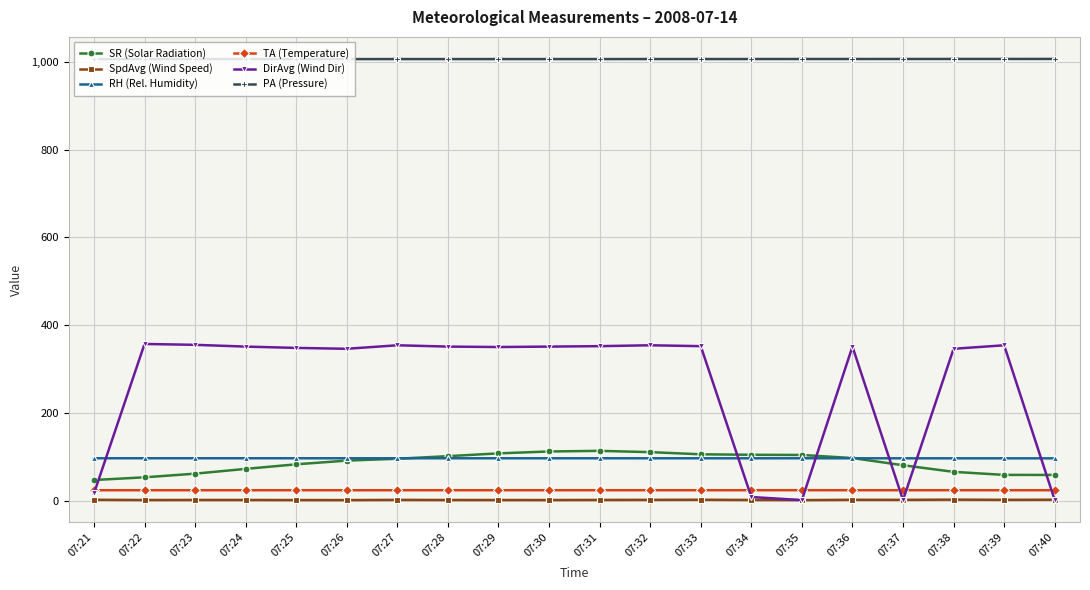

What are all the series names shown in the legend?

SR (Solar Radiation), SpdAvg (Wind Speed), RH (Rel. Humidity), TA (Temperature), DirAvg (Wind Dir), PA (Pressure)